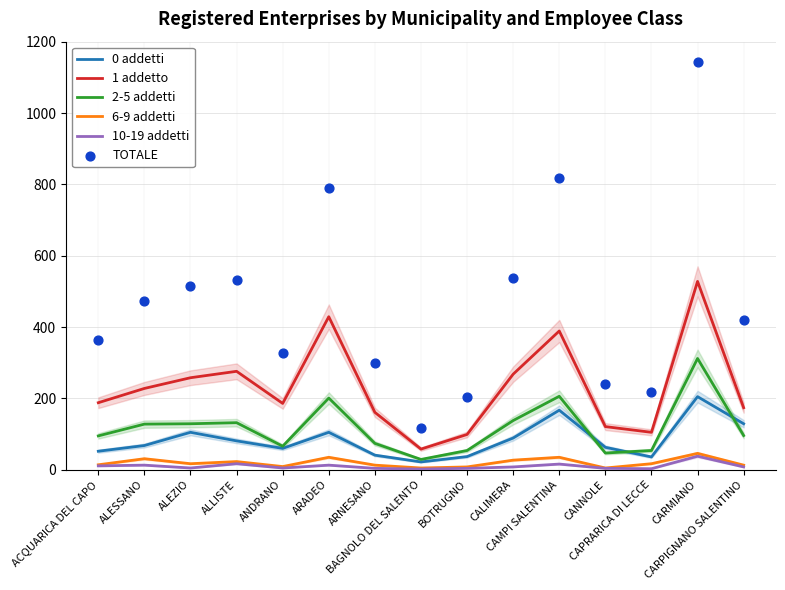

What are all the series names shown in the legend?

0 addetti, 1 addetto, 2-5 addetti, 6-9 addetti, 10-19 addetti, TOTALE